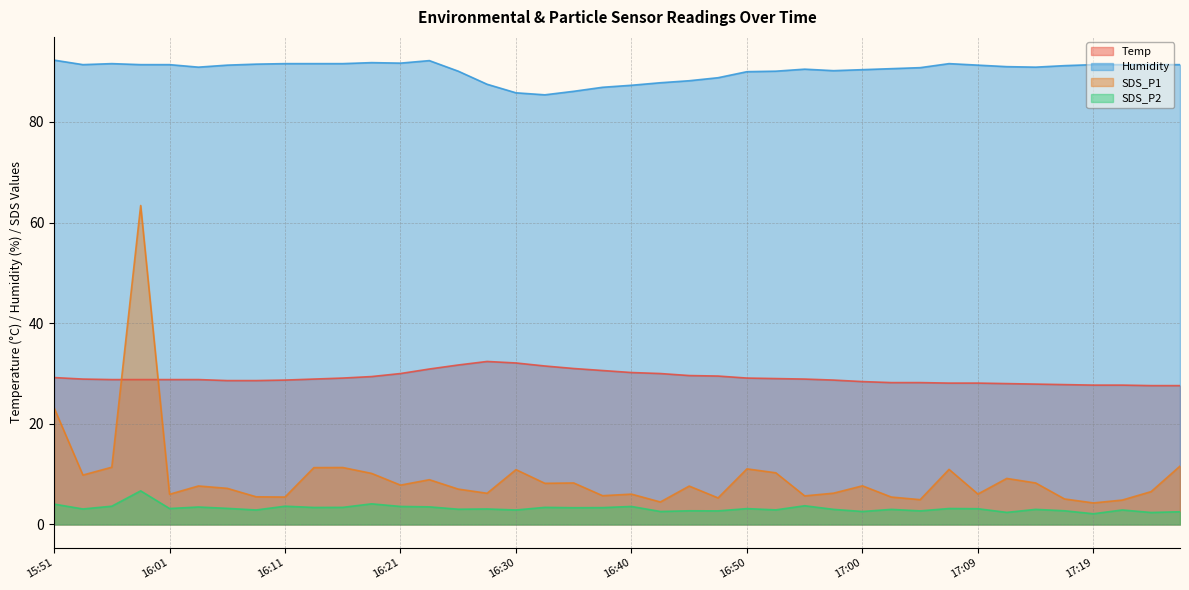

Reading left to right, list all the values displayed in this chart.

Temp: 29.2	28.9	28.8	28.8	28.8	28.8	28.6	28.6	28.7	28.9	29.1	29.4	30.0	30.9	31.7	32.4	32.1	31.5	31.0	30.6	30.2	30.0	29.6	29.5	29.1	29.0	28.9	28.7	28.4	28.2	28.2	28.1	28.1	28.0	27.9	27.8	27.7	27.7	27.6	27.6
Humidity: 92.3	91.4	91.6	91.4	91.4	90.9	91.3	91.5	91.6	91.6	91.6	91.8	91.7	92.2	90.1	87.5	85.8	85.4	86.1	86.9	87.3	87.8	88.2	88.8	90.0	90.1	90.5	90.2	90.4	90.6	90.8	91.6	91.3	91.0	90.9	91.2	91.4	91.4	91.4	91.4
SDS_P1: 23.2	9.8	11.4	63.4	6.0	7.7	7.2	5.5	5.5	11.3	11.3	10.2	7.8	8.9	7.0	6.2	10.9	8.2	8.2	5.7	6.0	4.5	7.6	5.3	11.1	10.3	5.7	6.2	7.7	5.5	4.9	10.9	6.0	9.2	8.2	5.1	4.3	4.8	6.5	11.6
SDS_P2: 4.0	3.1	3.6	6.7	3.2	3.5	3.2	2.9	3.6	3.4	3.4	4.1	3.6	3.5	3.0	3.1	2.9	3.4	3.3	3.4	3.6	2.6	2.7	2.7	3.1	2.9	3.7	3.0	2.6	3.0	2.7	3.2	3.1	2.4	3.0	2.7	2.1	2.9	2.4	2.5